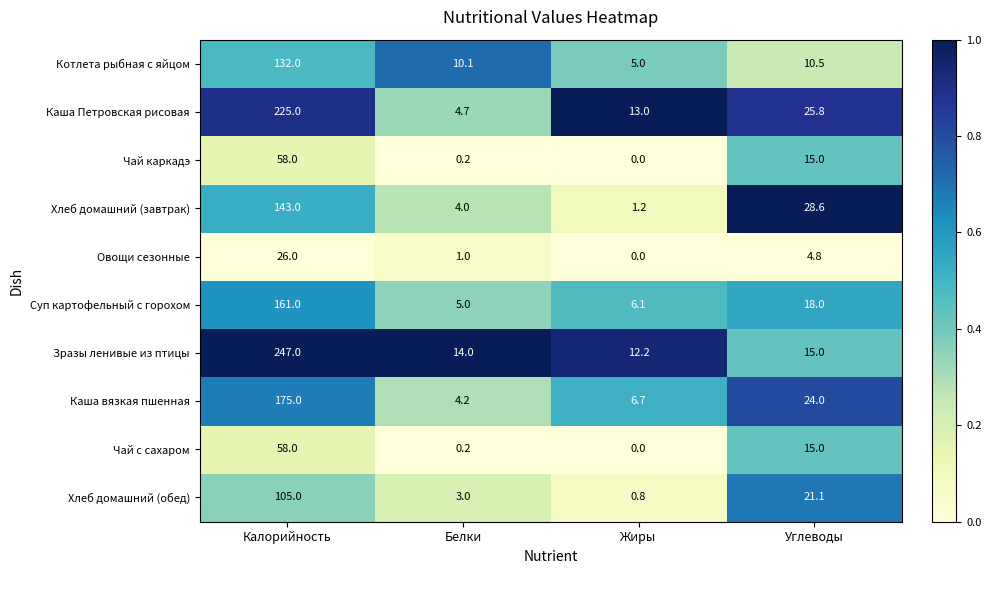

Which series changed the most between Жиры and Углеводы?

Хлеб домашний (завтрак)